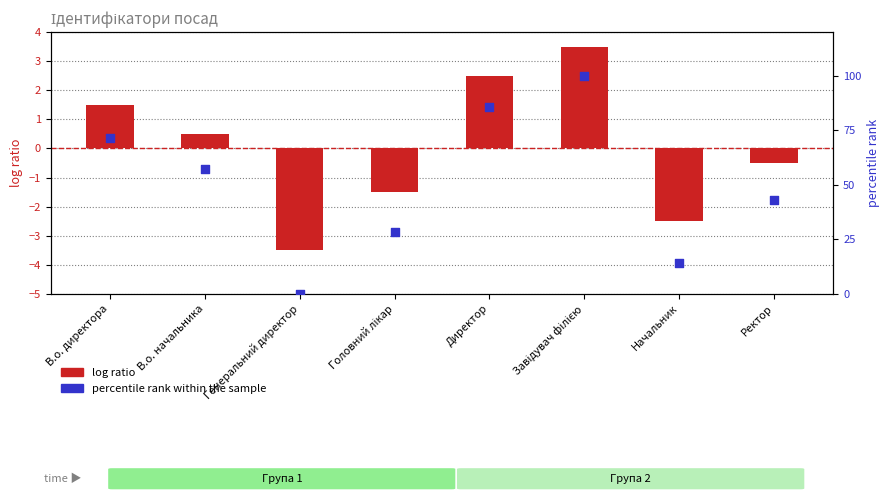

What are all the series names shown in the legend?

log ratio, percentile rank within the sample